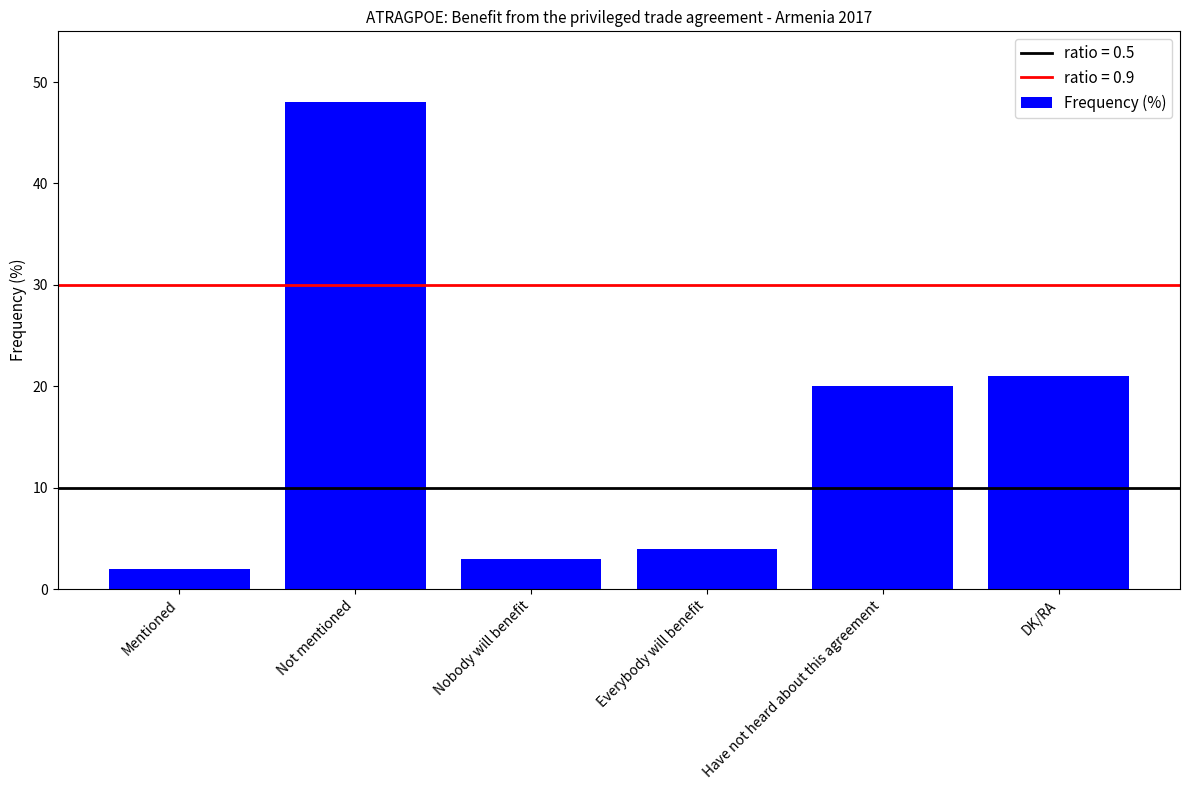

What is the sum of all values?

98